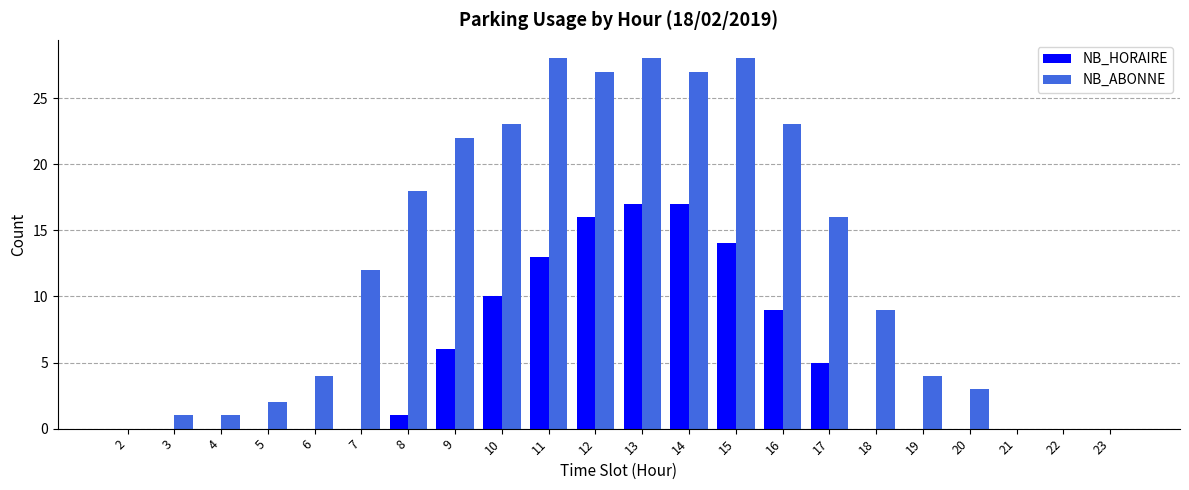

What is the sum of all NB_ABONNE values?

276